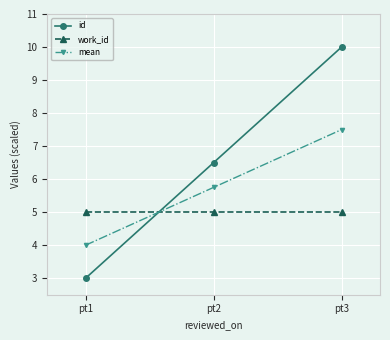

Rank the series by their maximum value, from lowest to highest.

work_id, mean, id